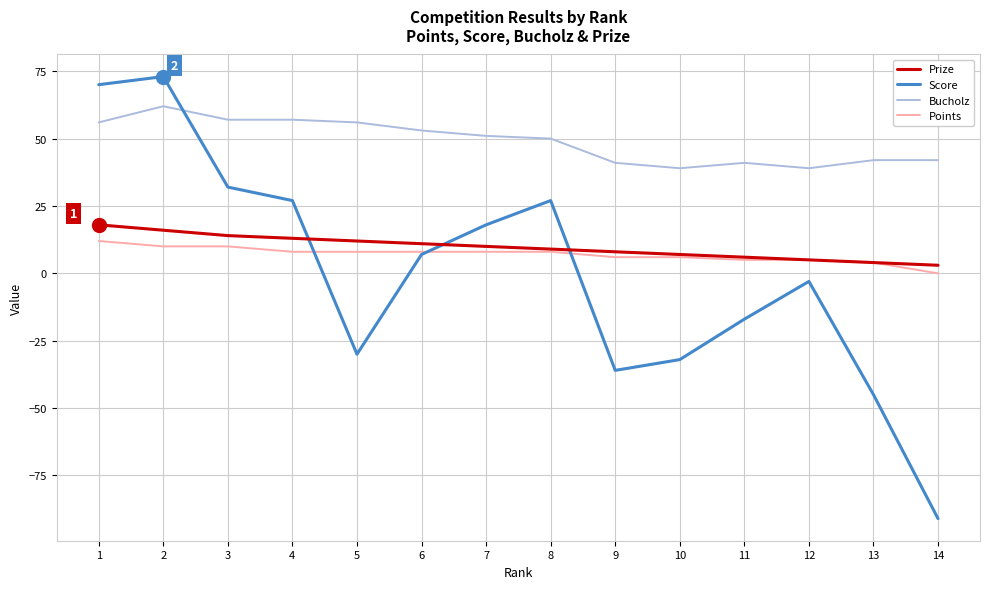

Read the Score value at 12.

-3